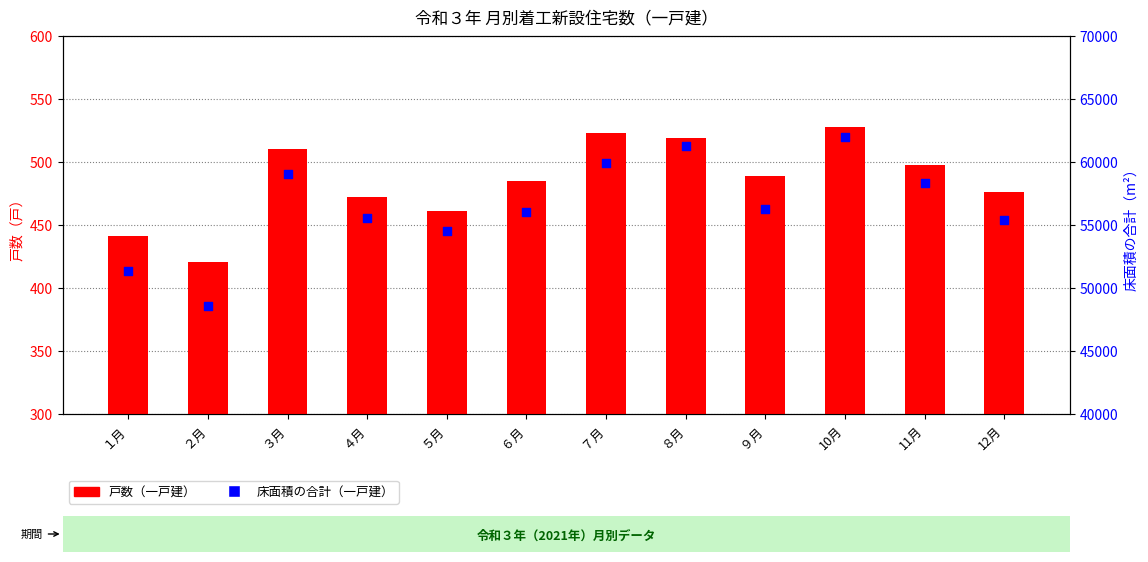

Is the value of 床面積の合計（一戸建） at ２月 greater than the value of 戸数（一戸建） at 12月?

Yes